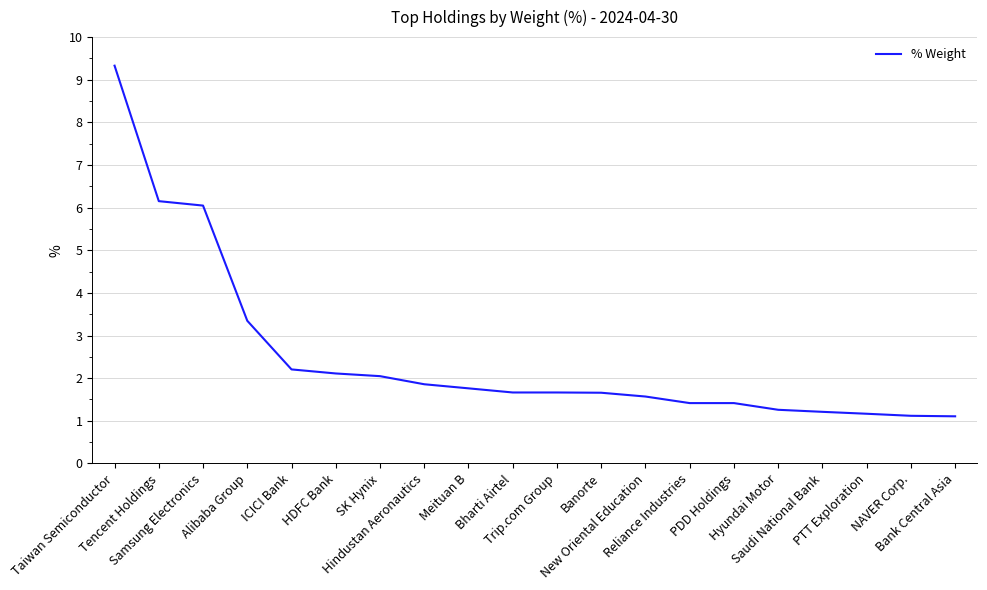

Approximately how many times larger is the value at Reliance Industries compared to Alibaba Group?

0.4